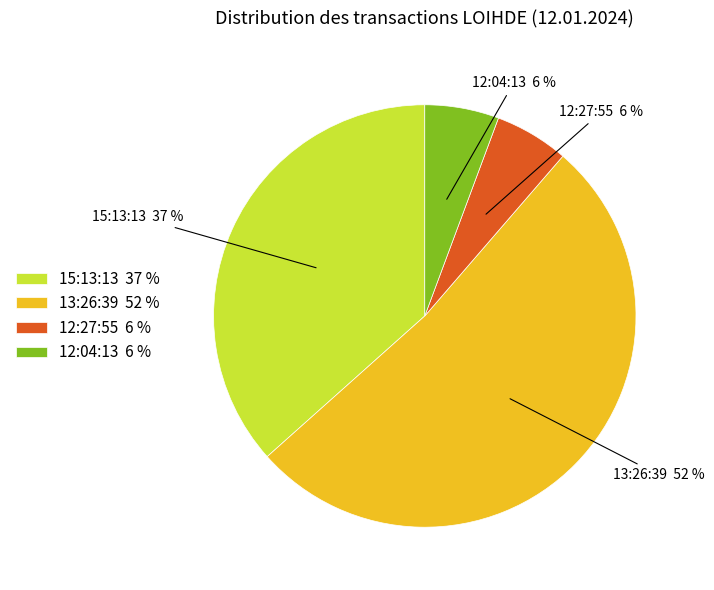

The 15:13:13 slice represents 25% of the pie. True or false?

False